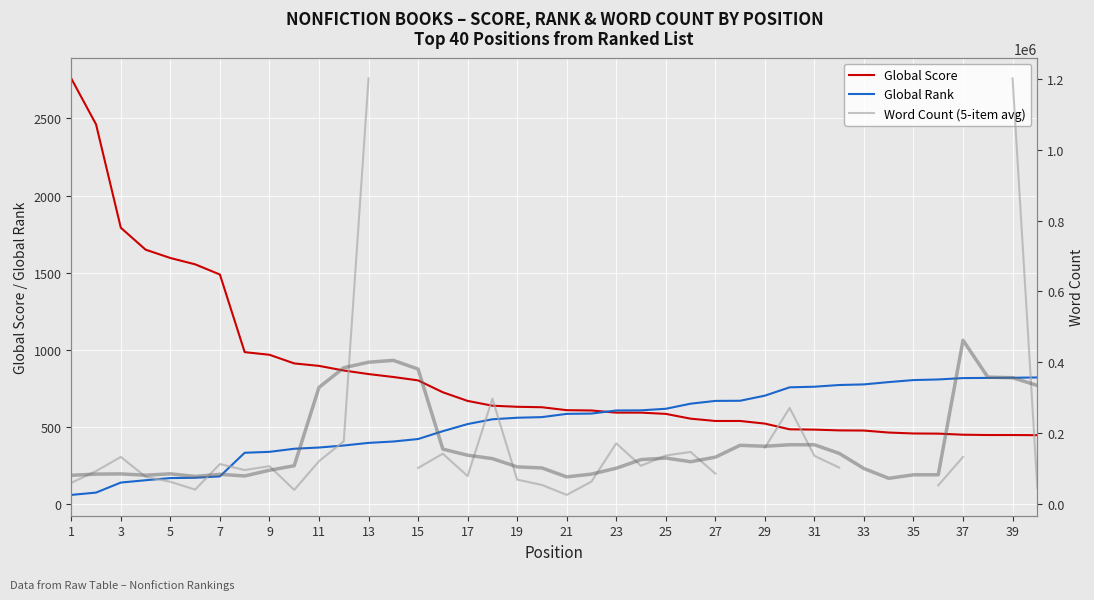

What is the sum of all Global Score values?

33959